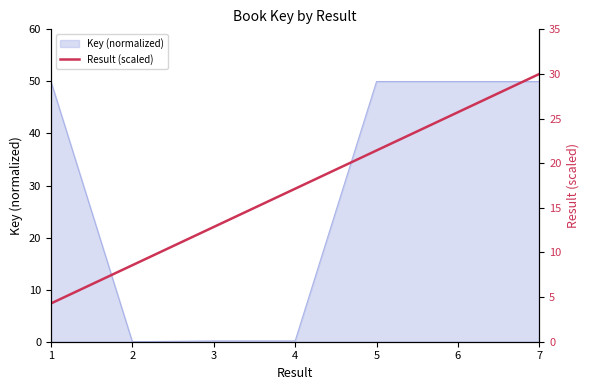

Does the chart have visible grid lines?

No